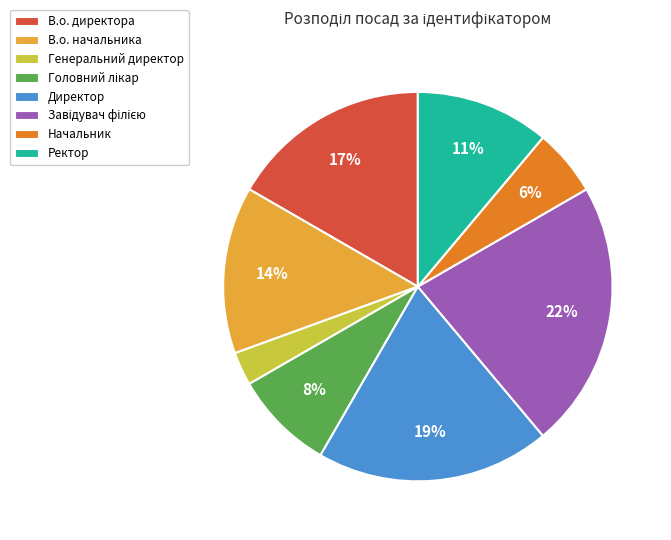

Which slice is the smallest?

Генеральний директор